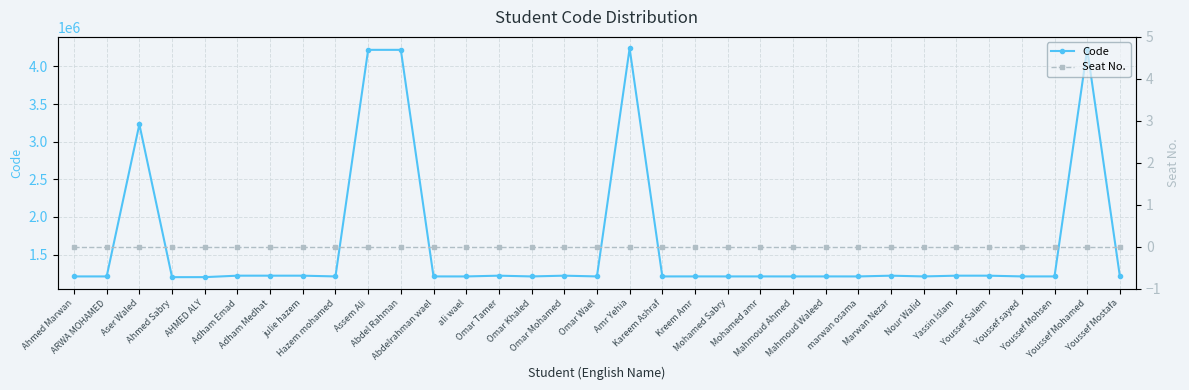

Reading left to right, extract all data points from this chart.

Code: 1210180	1210182	3230001	1200330	1200787	1220225	1220163	1220166	1210214	4220120	4220128	1210251	1210063	1220186	1210262	1220187	1210268	4240177	1210110	1210373	1210159	1210290	1210027	1210297	1210113	1220144	1210358	1220153	1220025	1210338	1210340	4230188	1210095
Seat No.: 0	0	0	0	0	0	0	0	0	0	0	0	0	0	0	0	0	0	0	0	0	0	0	0	0	0	0	0	0	0	0	0	0